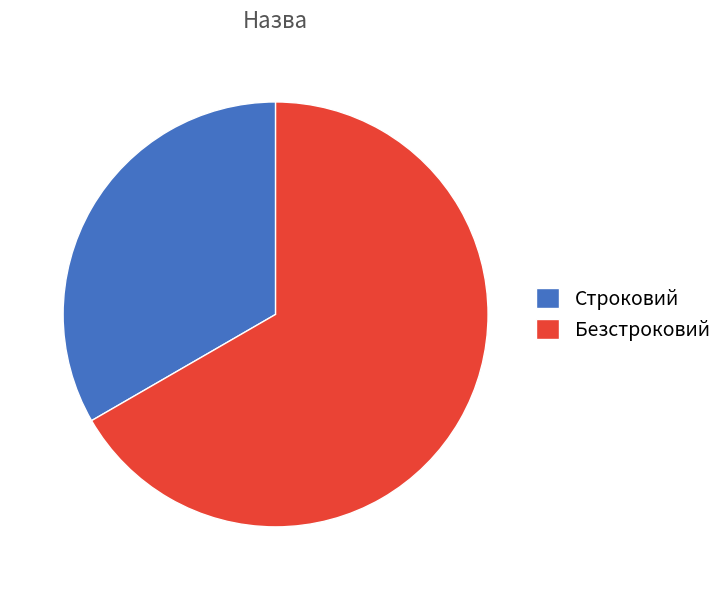

Rank the categories by value from highest to lowest.

Безстроковий, Строковий